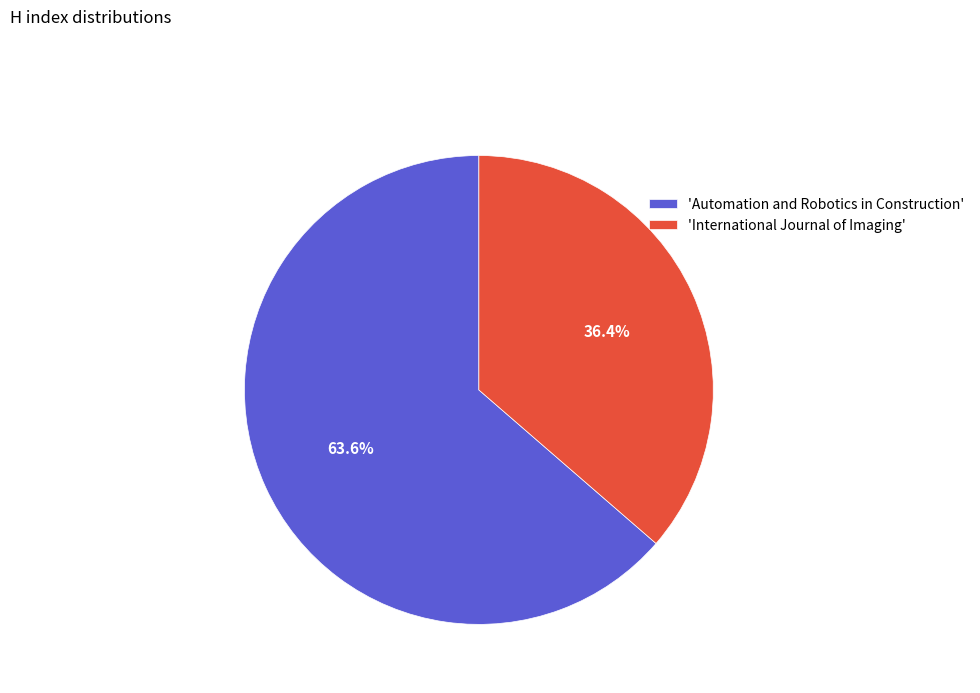

Between 'International Journal of Imaging' and 'Automation and Robotics in Construction', which is larger?

'Automation and Robotics in Construction'